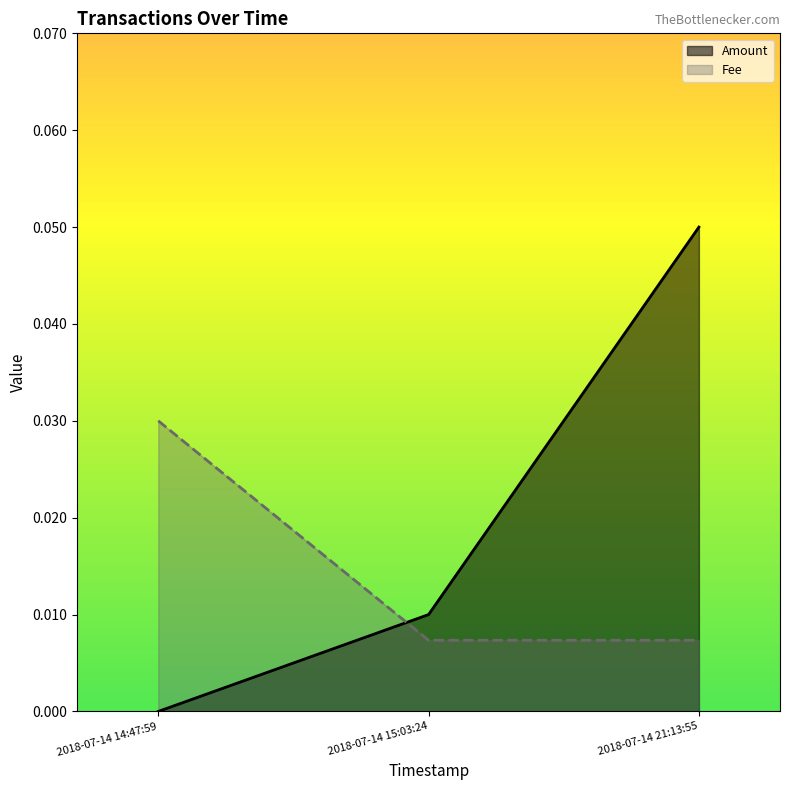

Does the chart display data point markers on the line(s)?

No